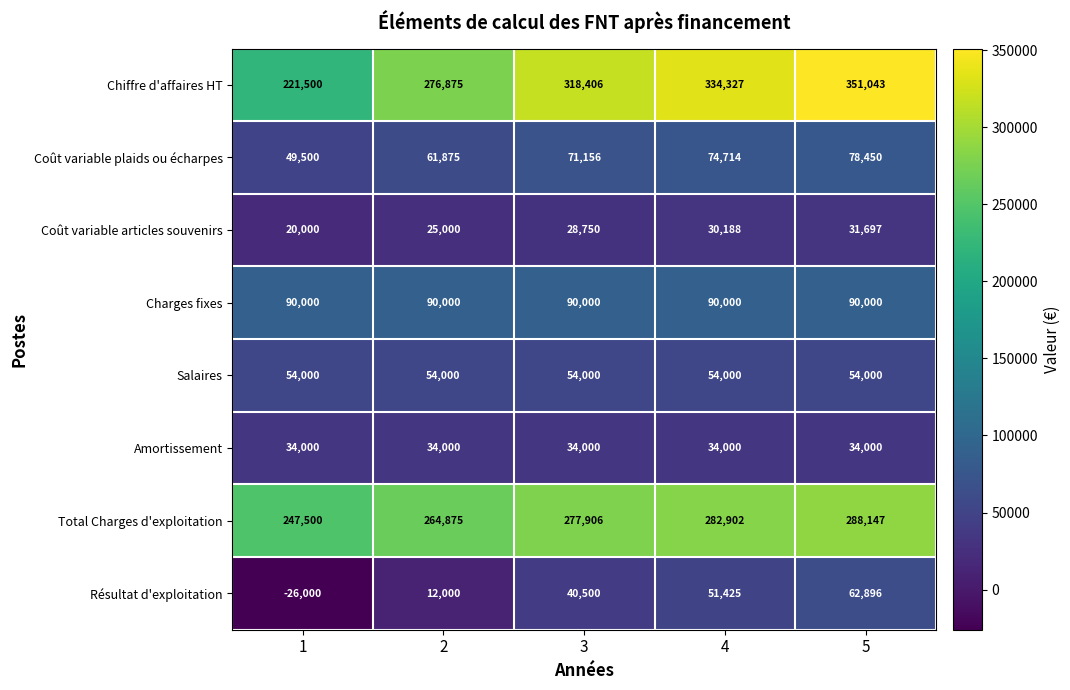

Rank the series by their maximum value, from lowest to highest.

Coût variable articles souvenirs, Amortissement, Salaires, Résultat d'exploitation, Coût variable plaids ou écharpes, Charges fixes, Total Charges d'exploitation, Chiffre d'affaires HT